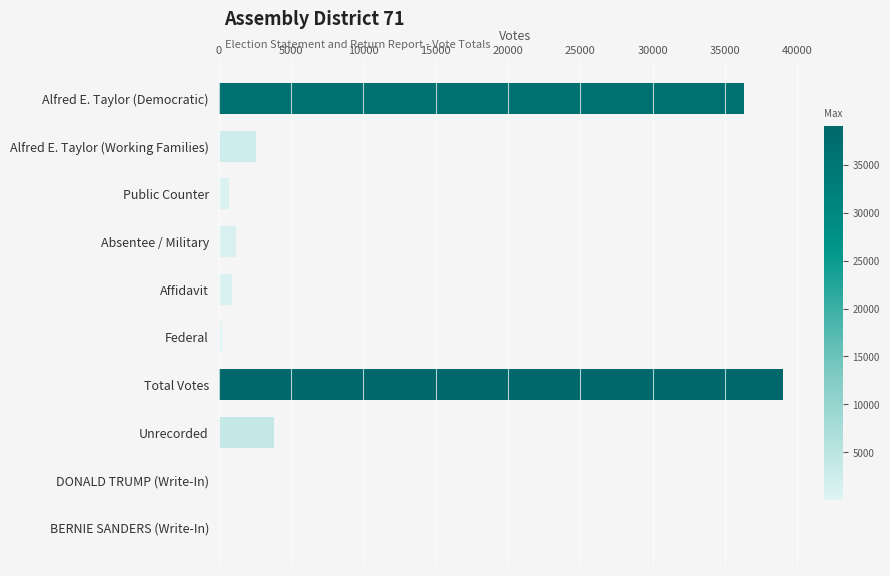

What is the sum of all values?

84979